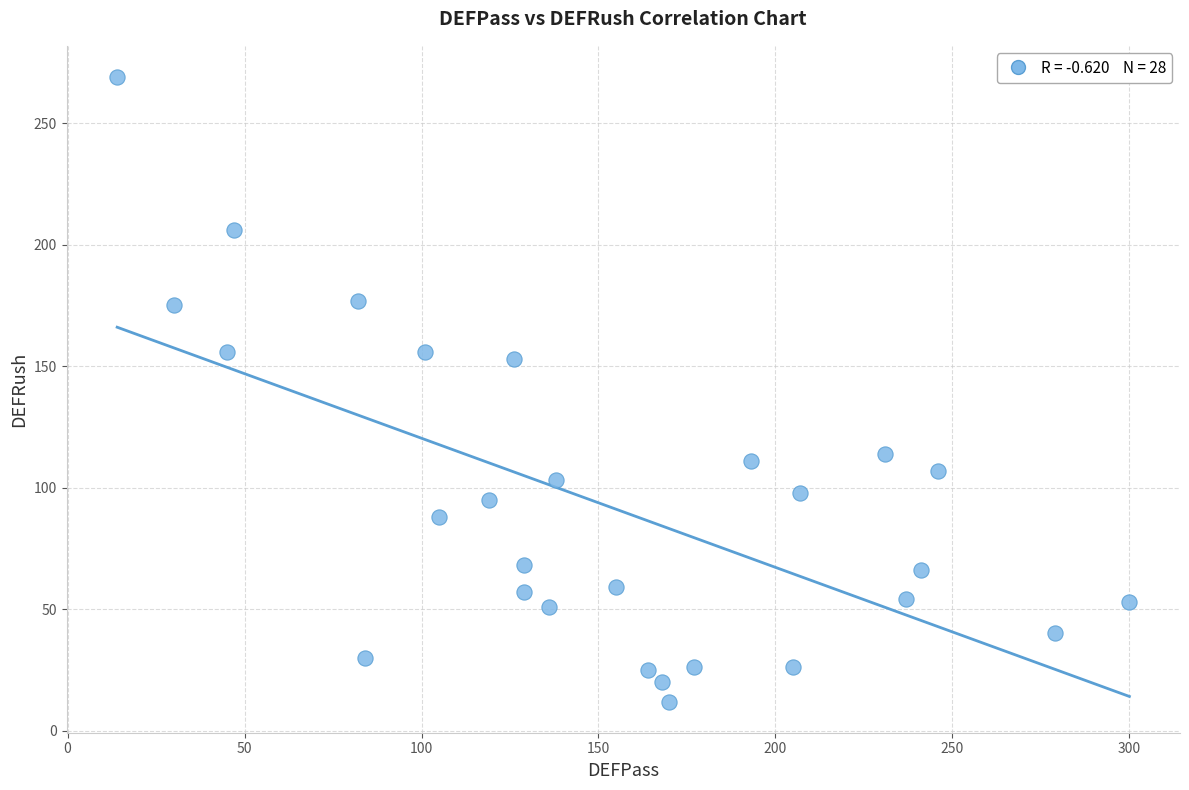

What Y value in the scatter plot is closest to 140?

153